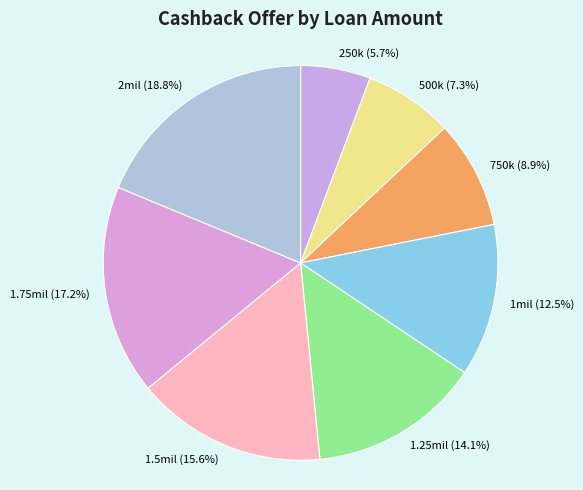

How many segments does this pie chart have?

8